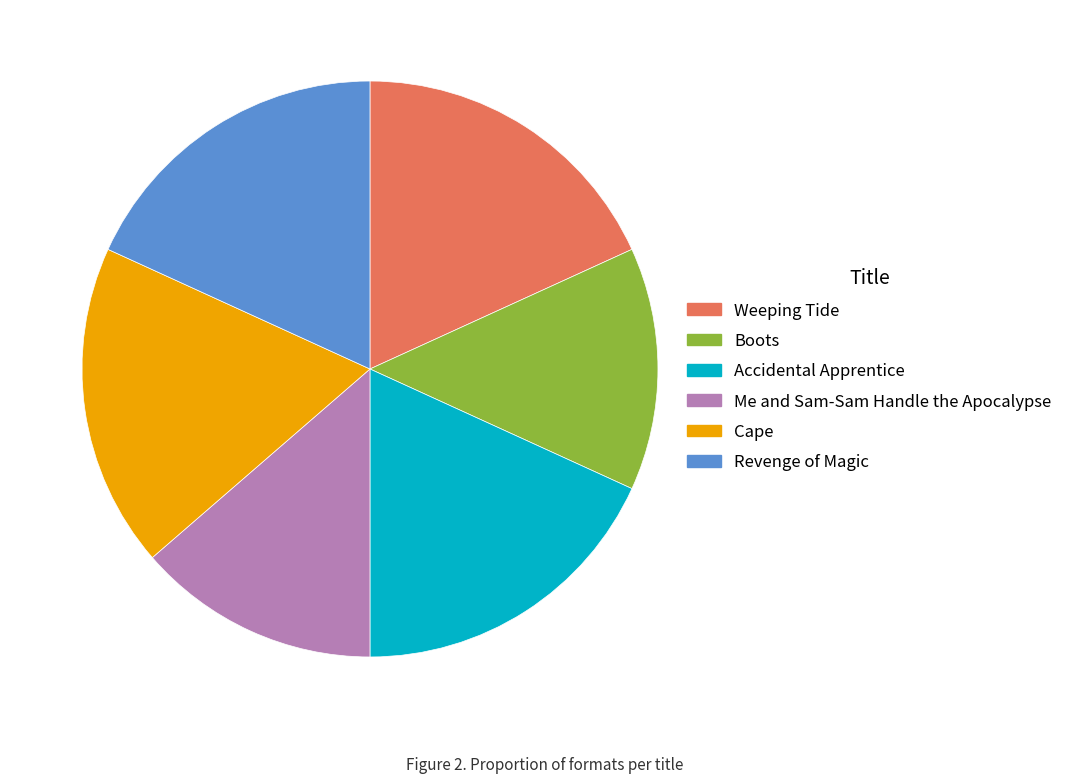

Does Weeping Tide represent more than half of the total?

No